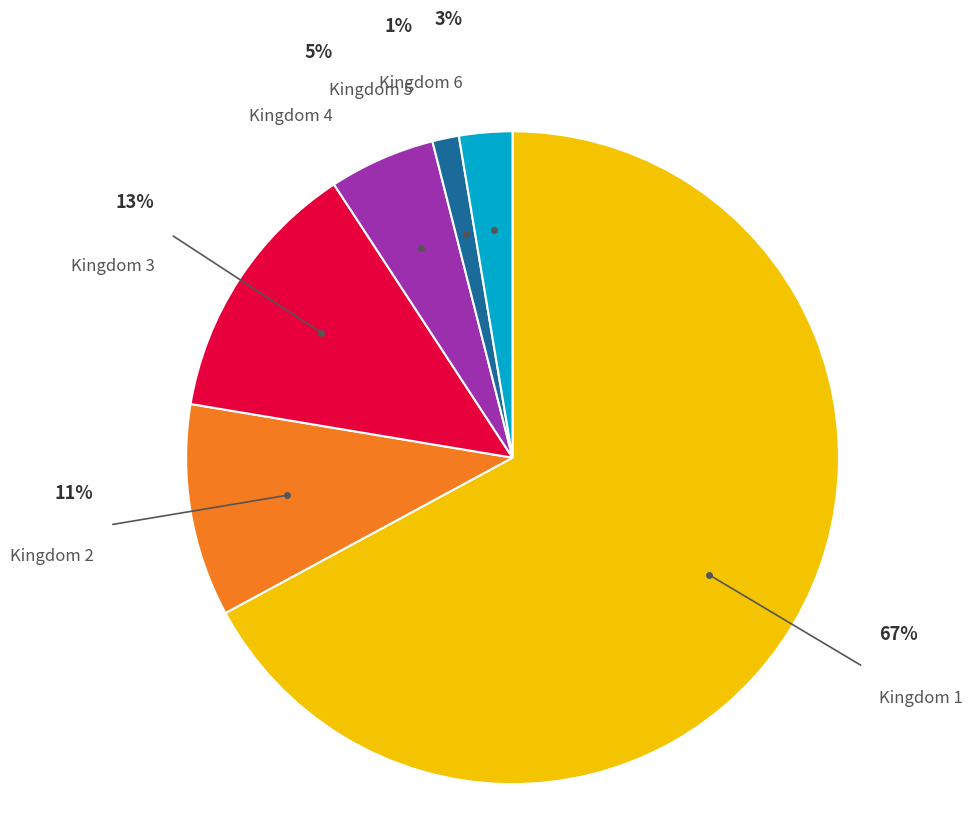

How many slices are in this pie chart?

6